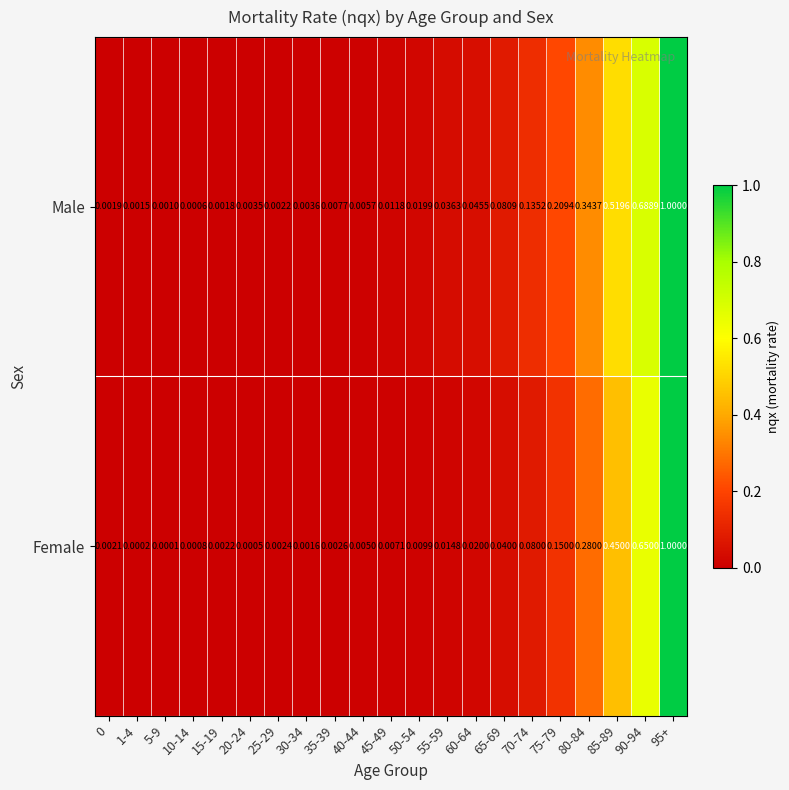

At 70-74, list the series in order from smallest to largest.

Female, Male